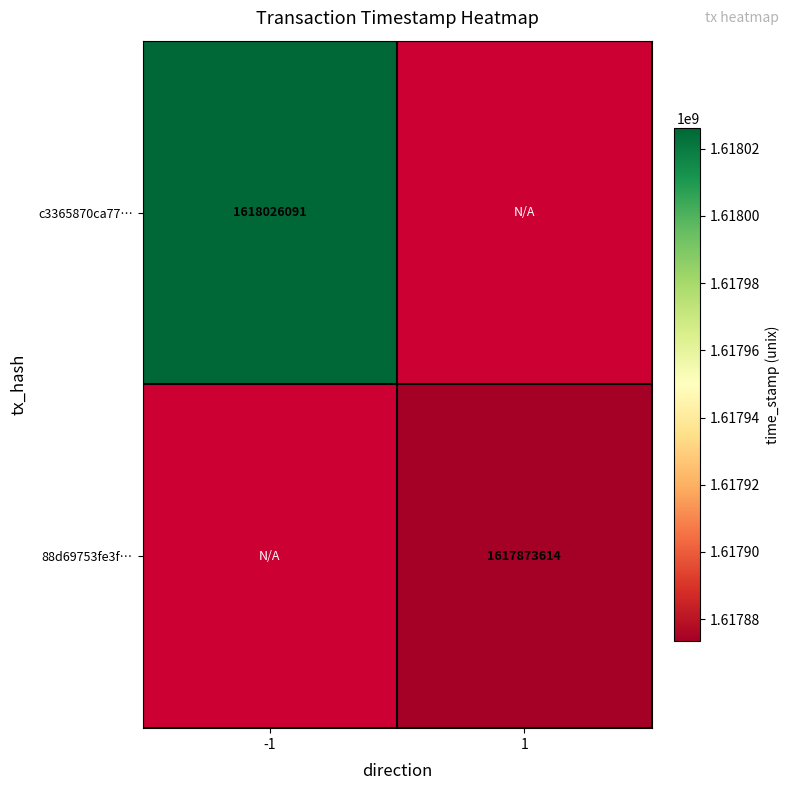

What is the maximum value shown in the chart?

1618026091.0